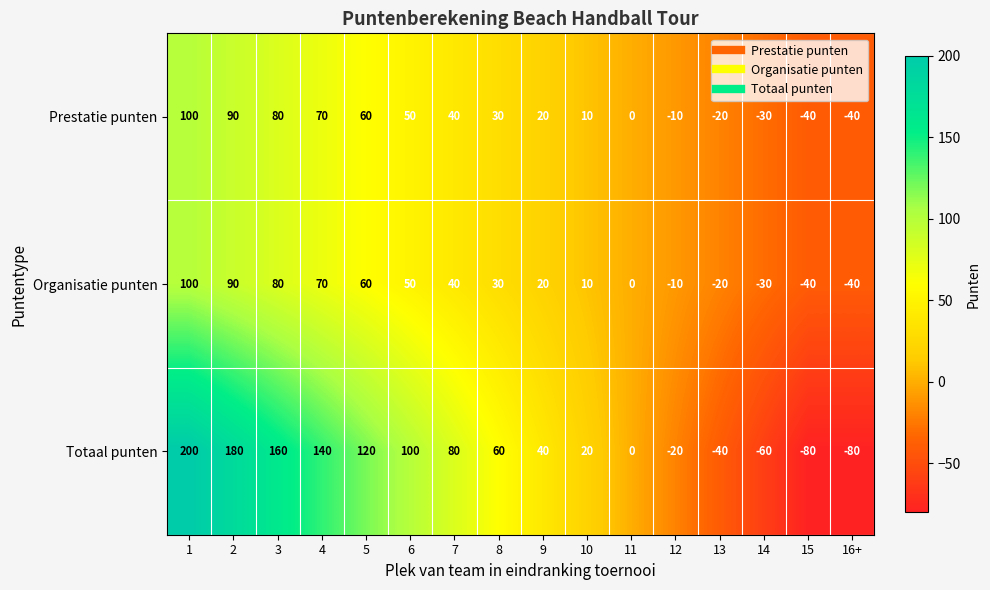

How many data points in Prestatie punten are less than 30?

8